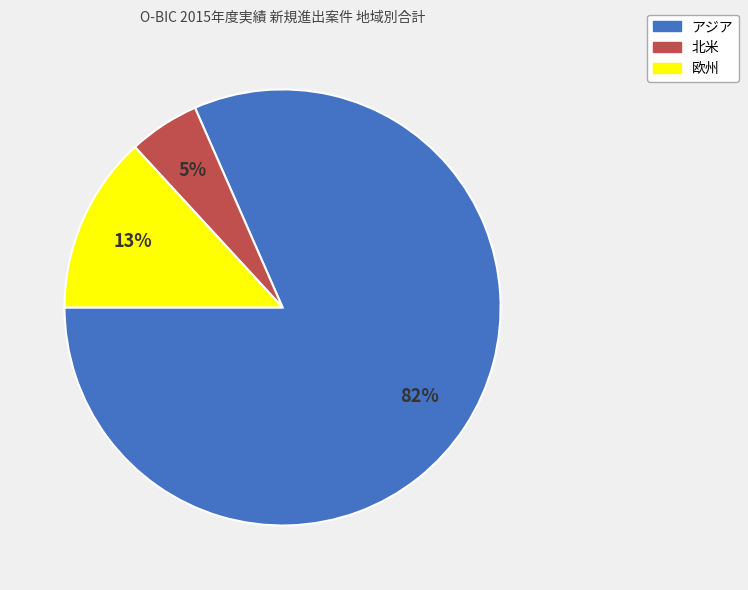

What percentage is the アジア slice, to the nearest percent?

82%